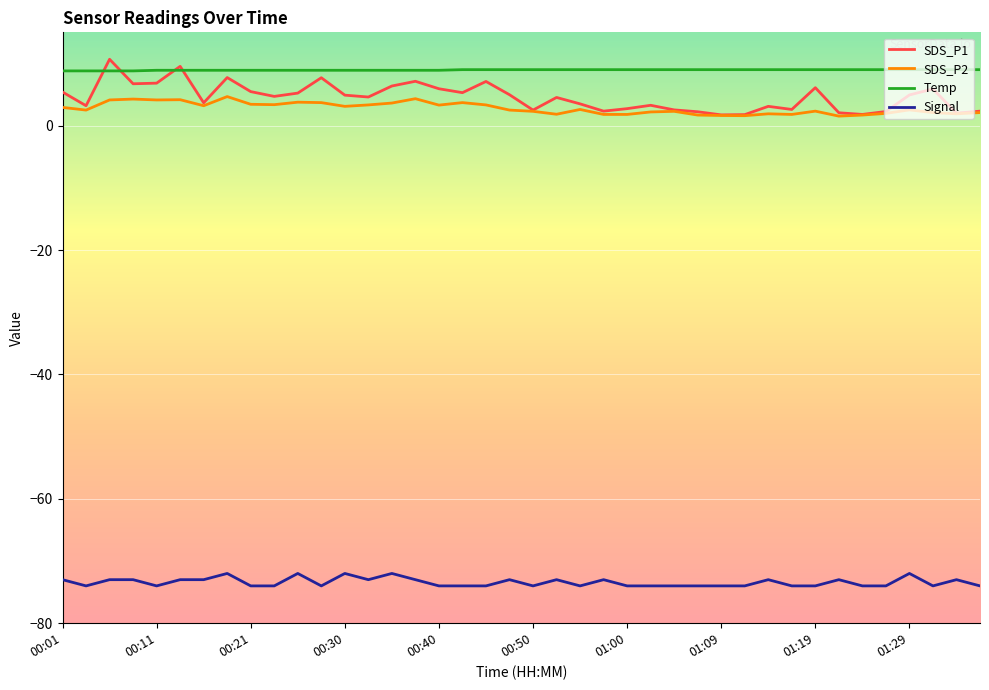

Which series has the largest range (max minus min)?

SDS_P1